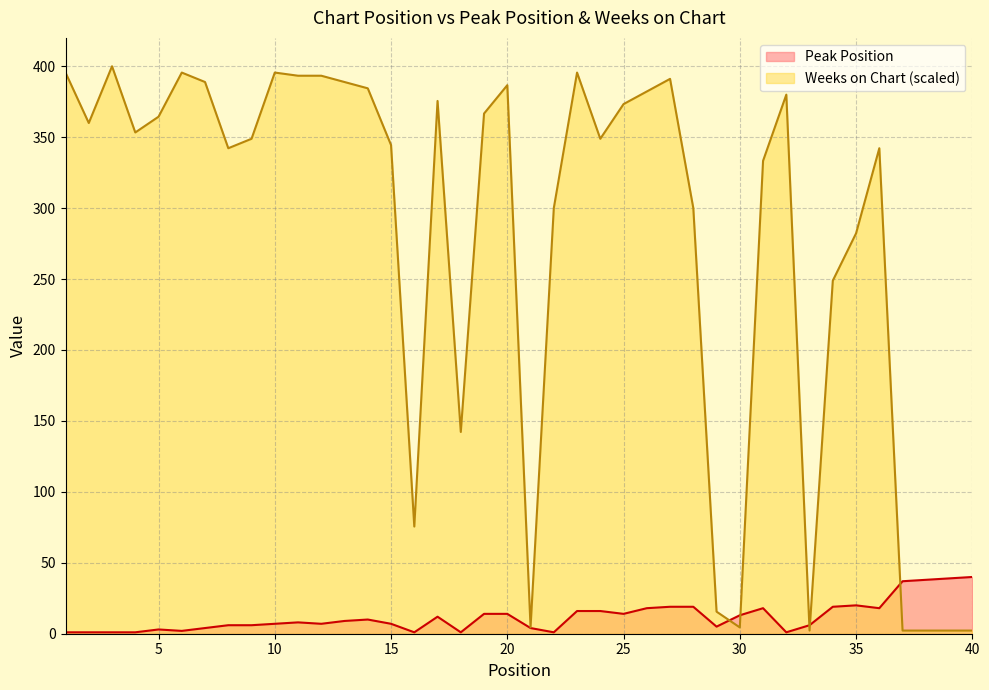

Rank the series at 21 from highest to lowest value.

Weeks on Chart, Peak Position